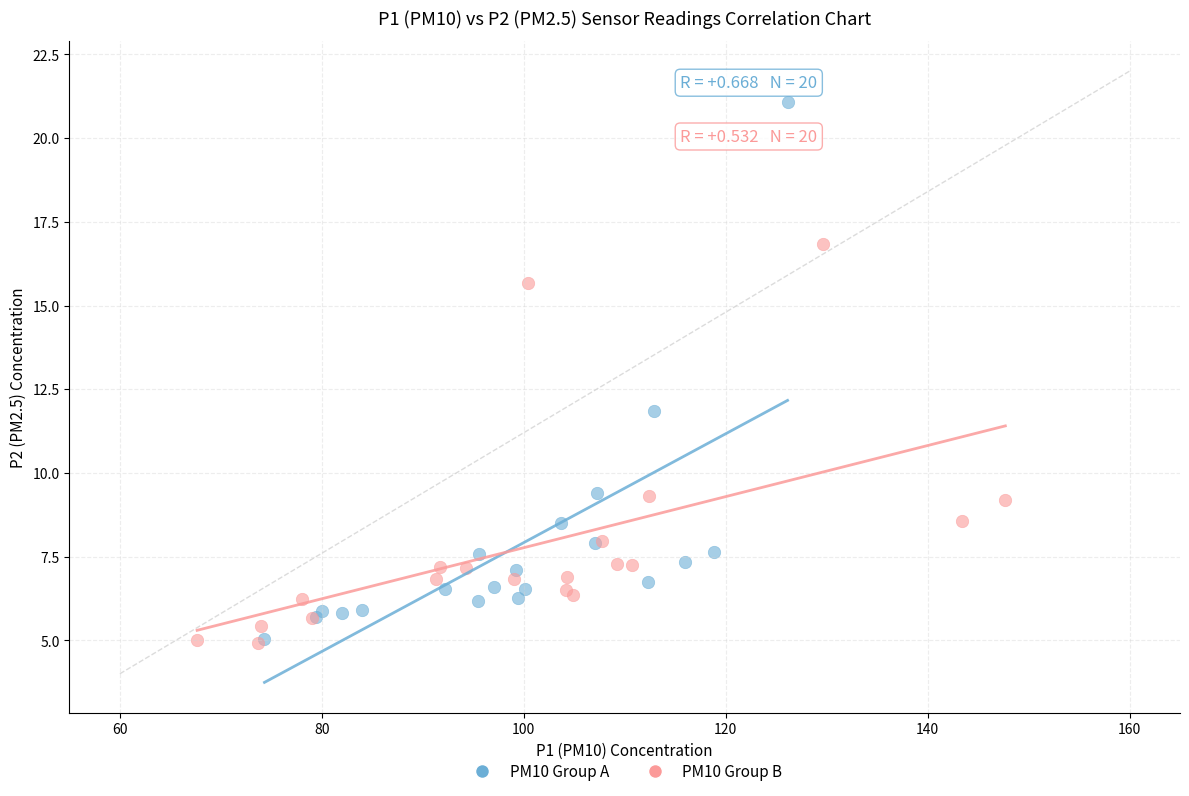

Which series reaches the maximum Y coordinate?

PM10 Group A